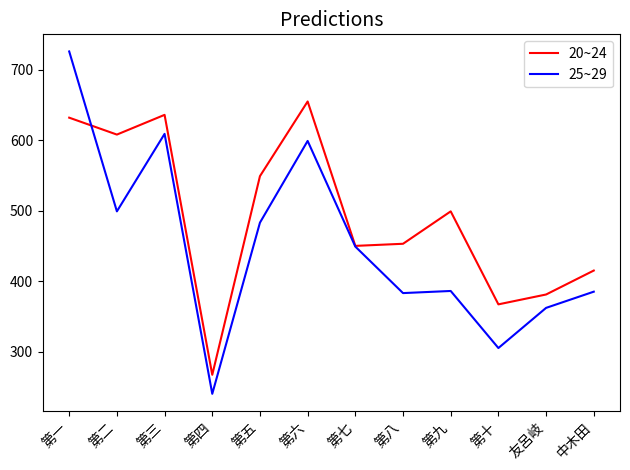

What is the total value across all series at 第一?

1358